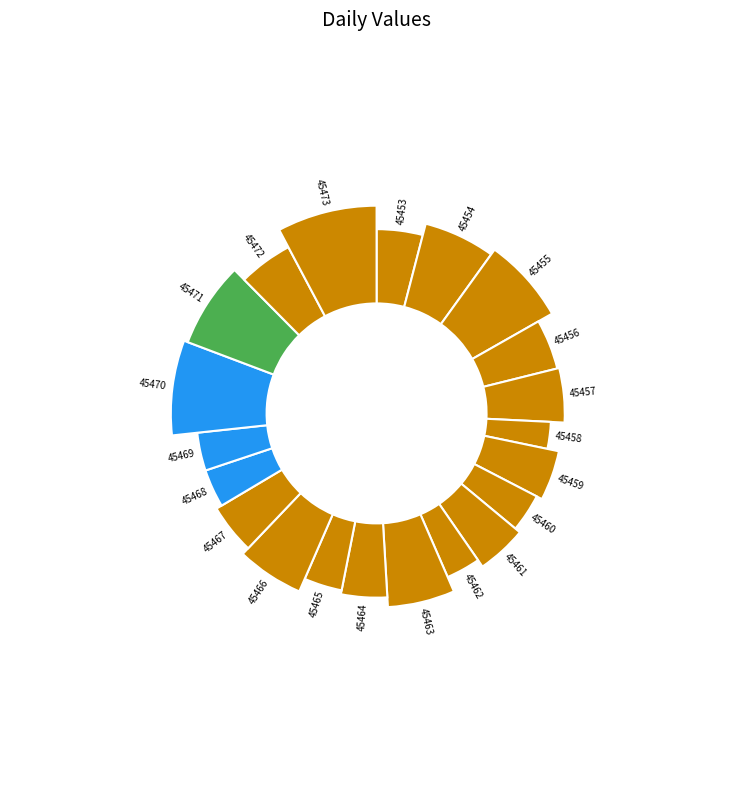

What percentage is NOT represented by 45462?

96.9%